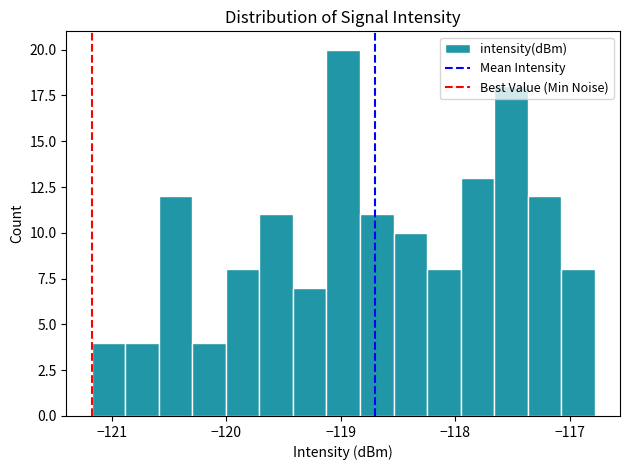

Read against the x-axis, roughly where is the centre of the tallest bar?

-119.0